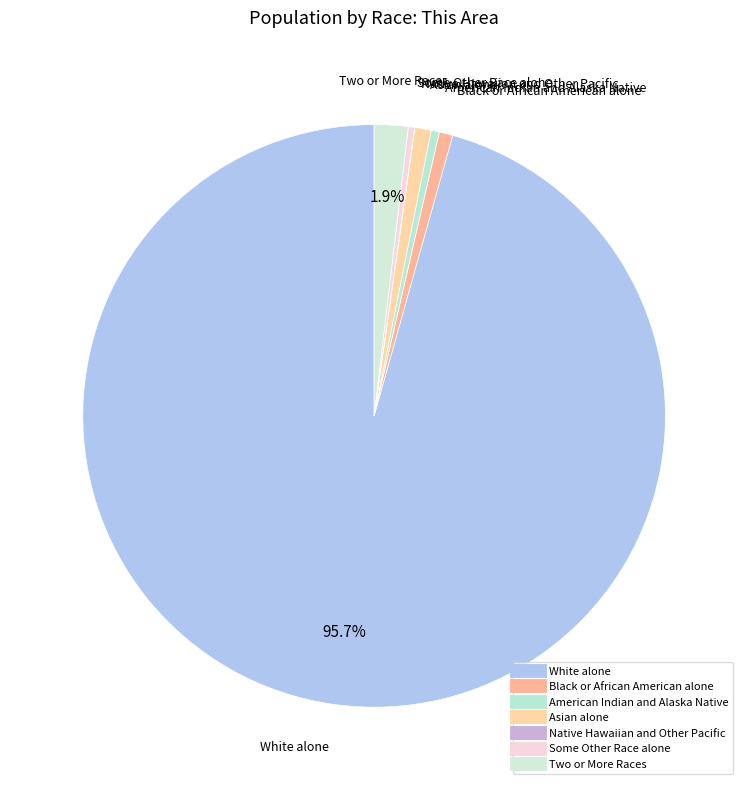

Is the sum of Asian alone and Some Other Race alone greater than half?

No